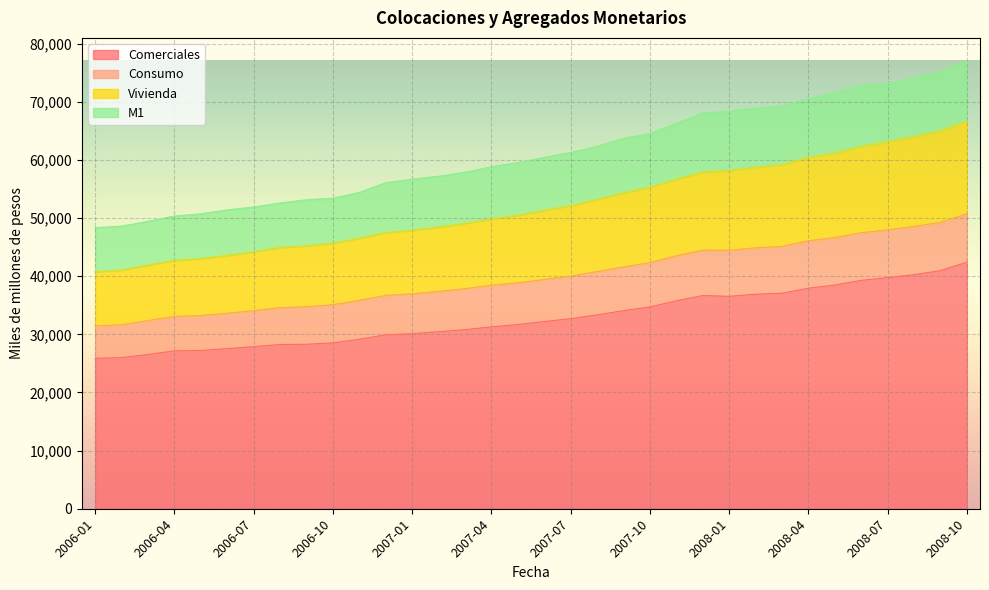

In Comerciales, how many points are lower than both neighbors (excluding endpoints)?

1